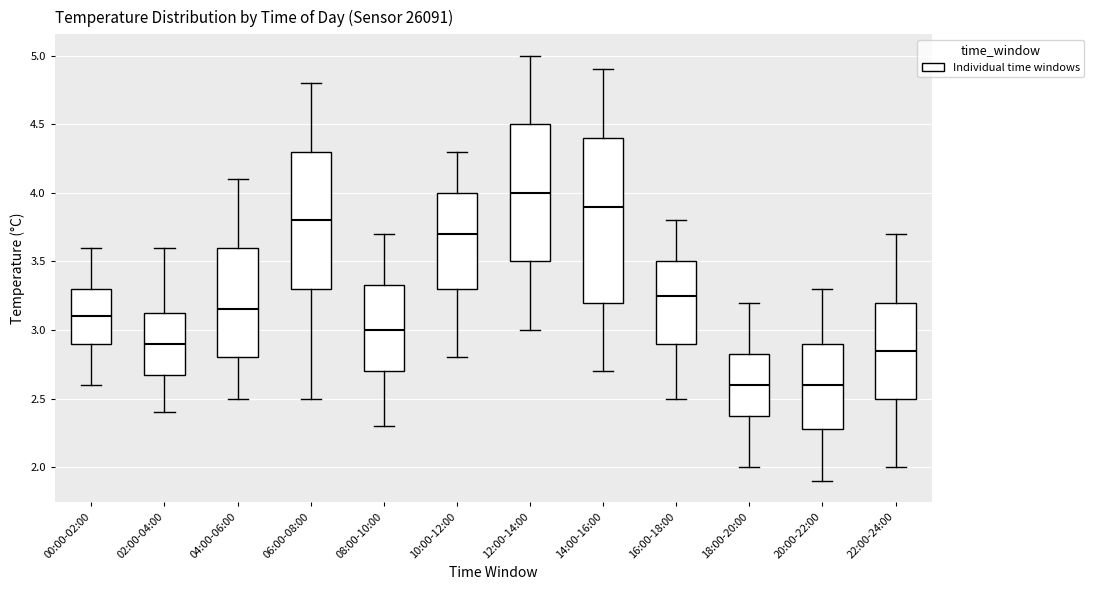

Reading left to right, read every box against the y-axis: the position of its median line, the range the box covers, and the ends of its whiskers. The values are not printed on the chart, so give them approximately, as read against the axis.

00:00-02:00: median 3.10, box 2.90 to 3.30, whiskers 2.60 to 3.60
02:00-04:00: median 2.90, box 2.70 to 3.15, whiskers 2.40 to 3.60
04:00-06:00: median 3.15, box 2.80 to 3.60, whiskers 2.50 to 4.10
06:00-08:00: median 3.80, box 3.30 to 4.30, whiskers 2.50 to 4.80
08:00-10:00: median 3.00, box 2.70 to 3.35, whiskers 2.30 to 3.70
10:00-12:00: median 3.70, box 3.30 to 4.00, whiskers 2.80 to 4.30
12:00-14:00: median 4.00, box 3.50 to 4.50, whiskers 3.00 to 5.00
14:00-16:00: median 3.90, box 3.20 to 4.40, whiskers 2.70 to 4.90
16:00-18:00: median 3.25, box 2.90 to 3.50, whiskers 2.50 to 3.80
18:00-20:00: median 2.60, box 2.40 to 2.85, whiskers 2.00 to 3.20
20:00-22:00: median 2.60, box 2.30 to 2.90, whiskers 1.90 to 3.30
22:00-24:00: median 2.85, box 2.50 to 3.20, whiskers 2.00 to 3.70